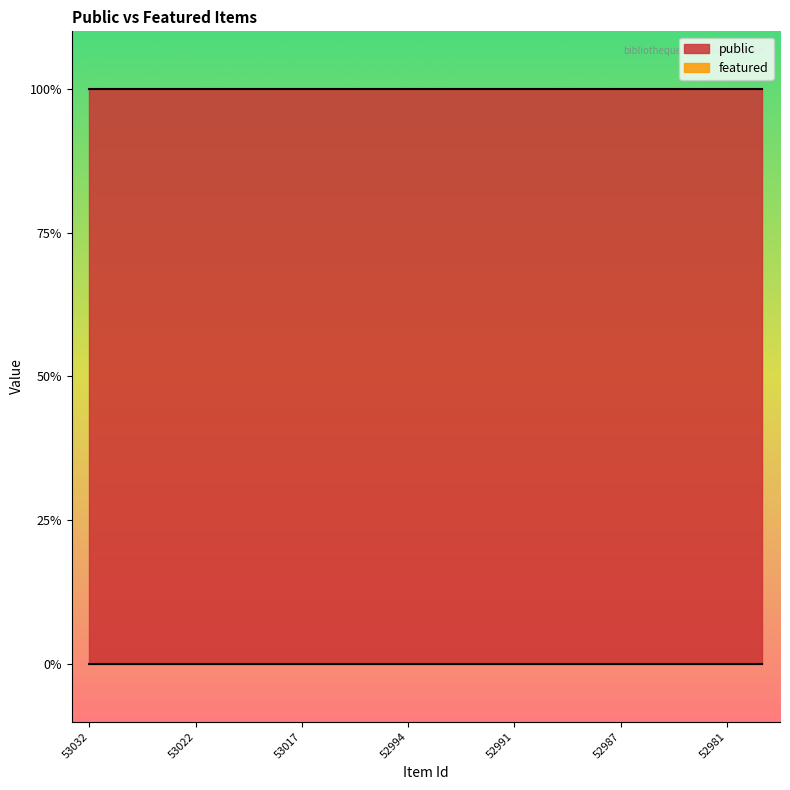

True or false: public and featured cross at least once.

False